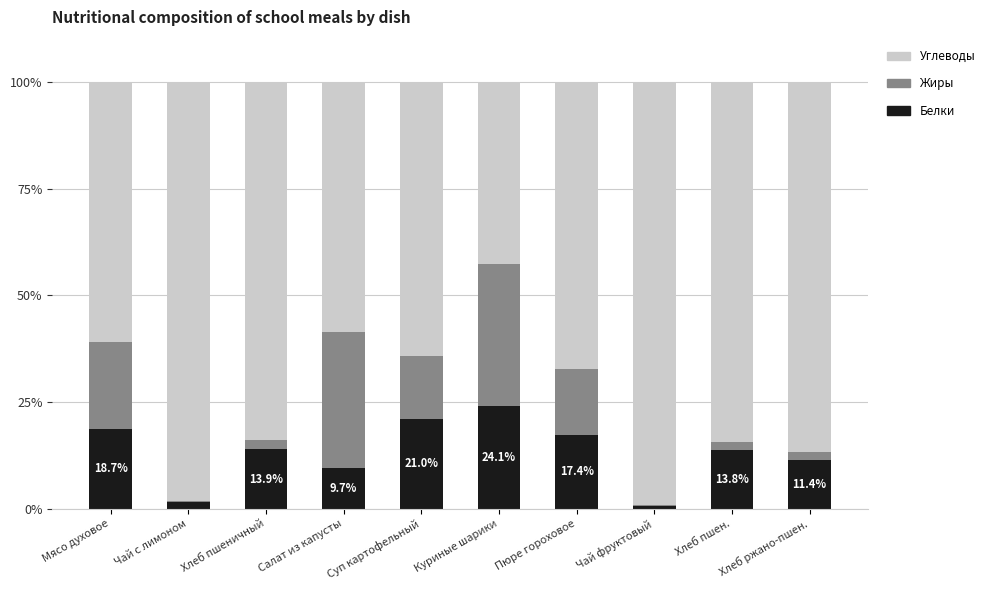

What is the total value across all series at Куриные шарики?

100.0